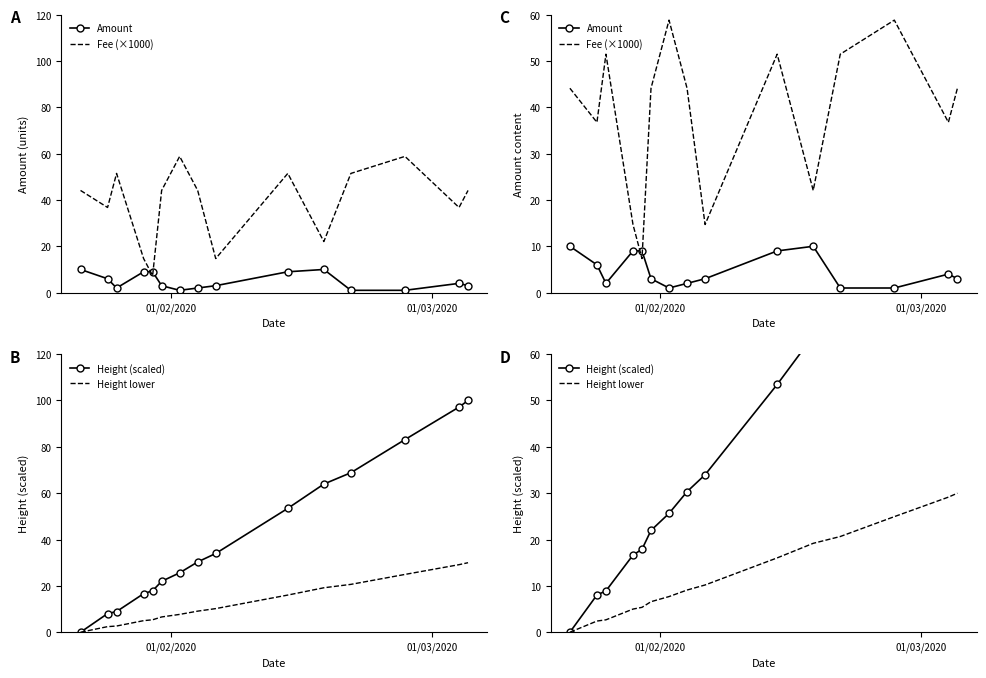

Reading left to right, what are all the values shown in this chart?

Amount: 10.0	6.0	2.0	9.0	9.0	3.0	1.0	2.0	3.0	9.0	10.0	1.0	1.0	4.0	3.0
Fee (×1000): 44.1	36.8	51.5	14.7	7.3	44.1	58.8	44.1	14.7	51.5	22.1	51.5	58.8	36.8	44.1
Height (scaled): 0.0	8.0	8.9	16.6	17.9	22.0	25.6	30.3	34.0	53.5	63.9	68.8	83.1	97.2	100.0
Height lower: 0.0	2.4	2.7	5.0	5.4	6.6	7.7	9.1	10.2	16.0	19.2	20.7	24.9	29.1	30.0